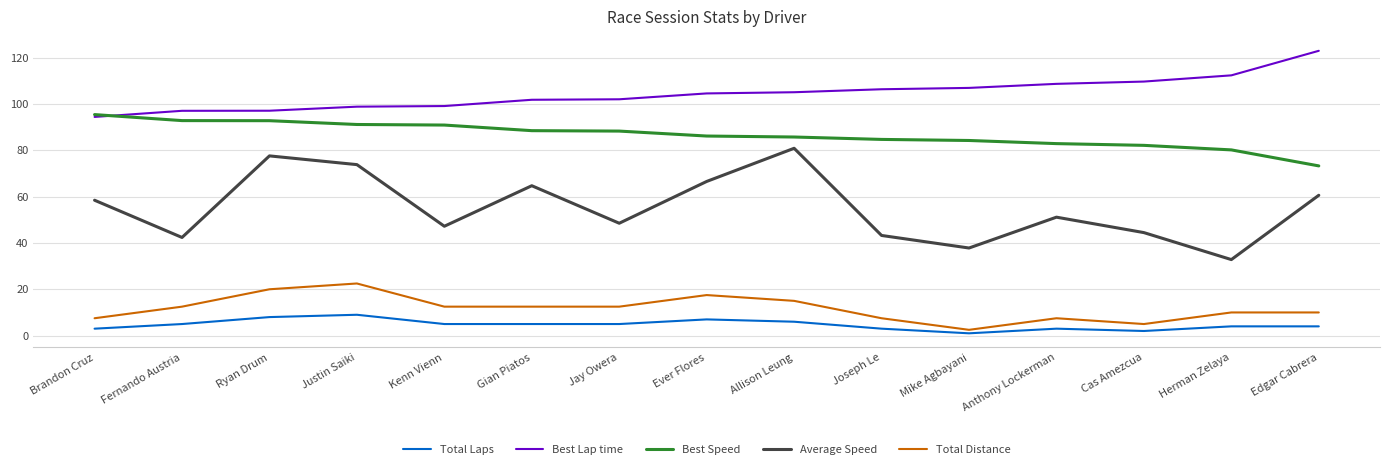

Which series has the widest spread of values?

Average Speed